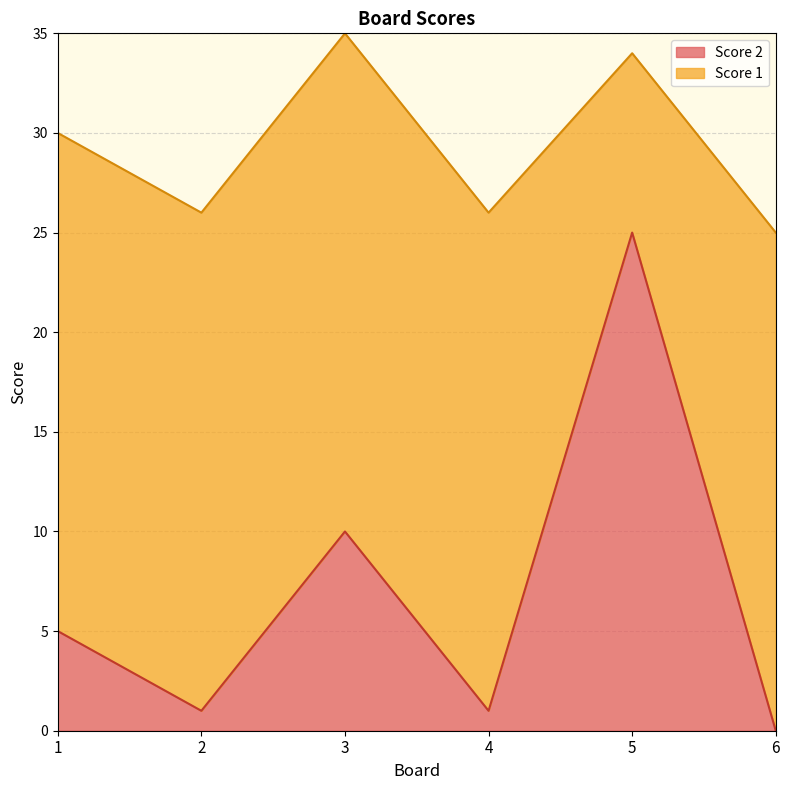

What is the maximum value shown in the chart?

25